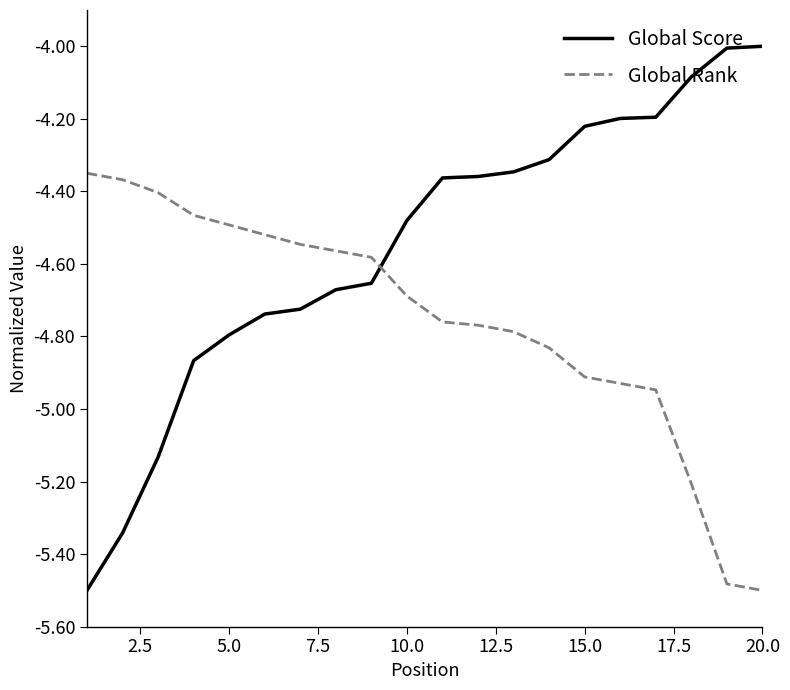

Is this an area chart (filled region under the line)?

No